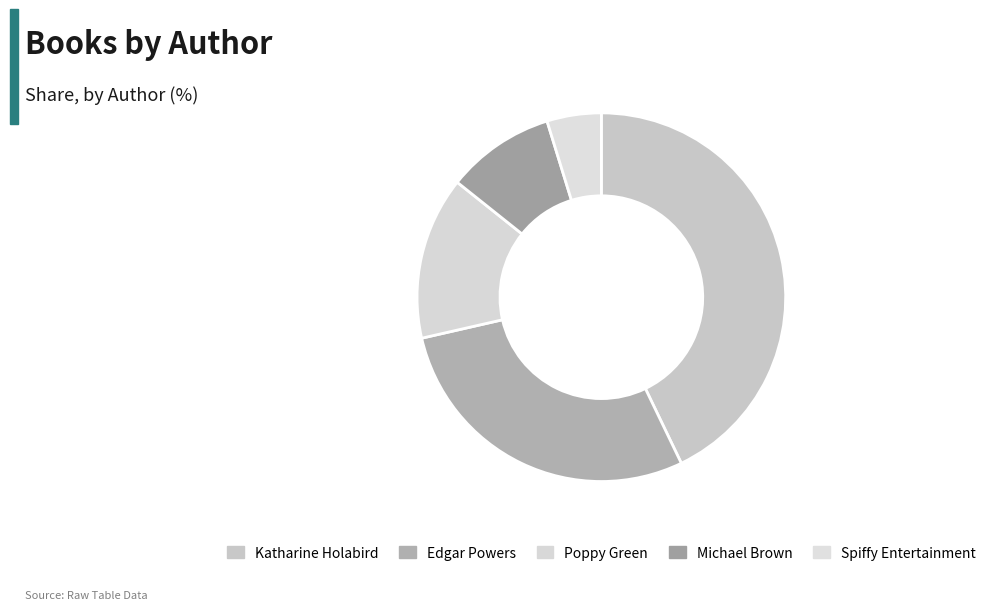

To the nearest percent, what portion does Katharine Holabird represent?

43%